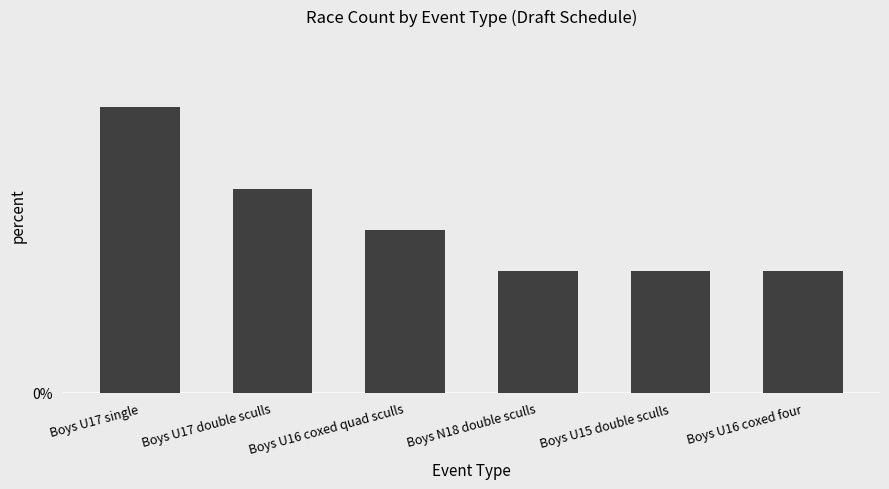

Does the chart contain any negative values?

No